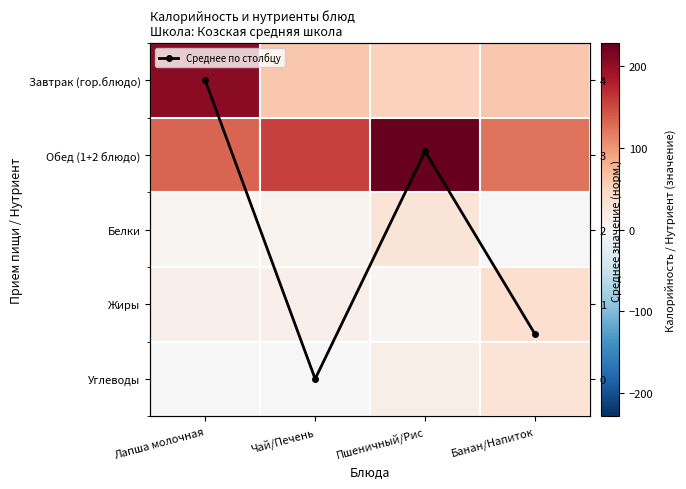

What is the minimum value for Завтрак (гор.блюдо)?

52.0